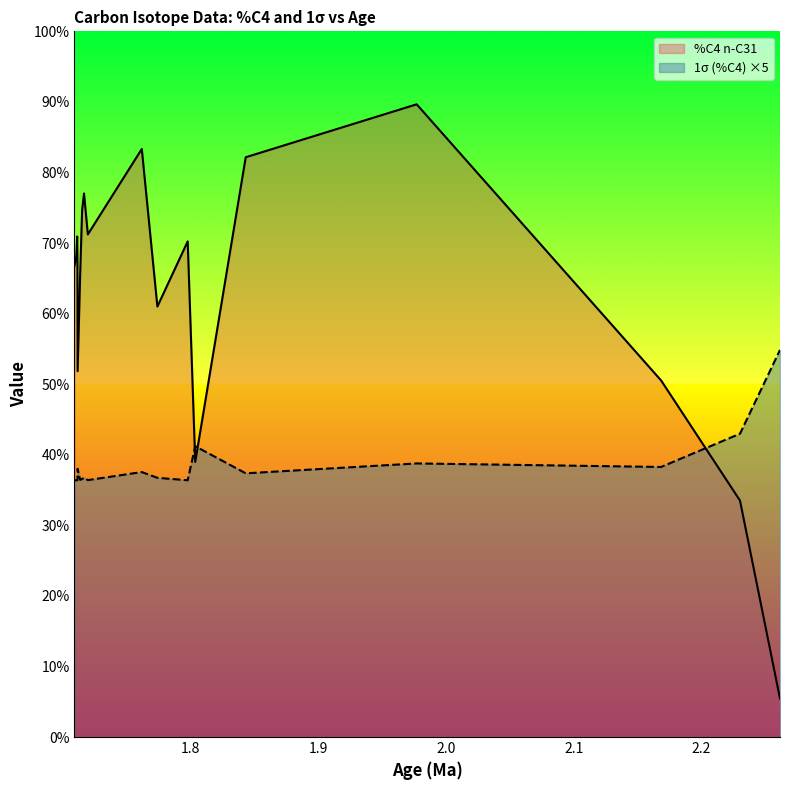

Rank the series by their maximum value, from highest to lowest.

%C4 n-C31, 1σ (%C4) ×5